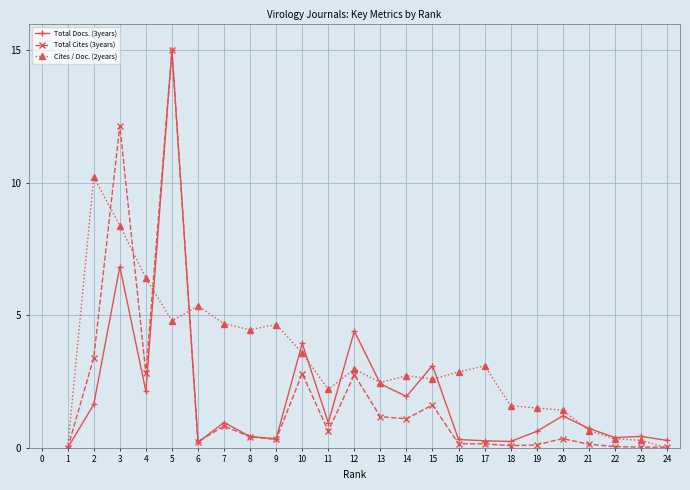

Is the value of Total Docs. (3years) at 7 greater than the value of Cites / Doc. (2years) at 11?

No